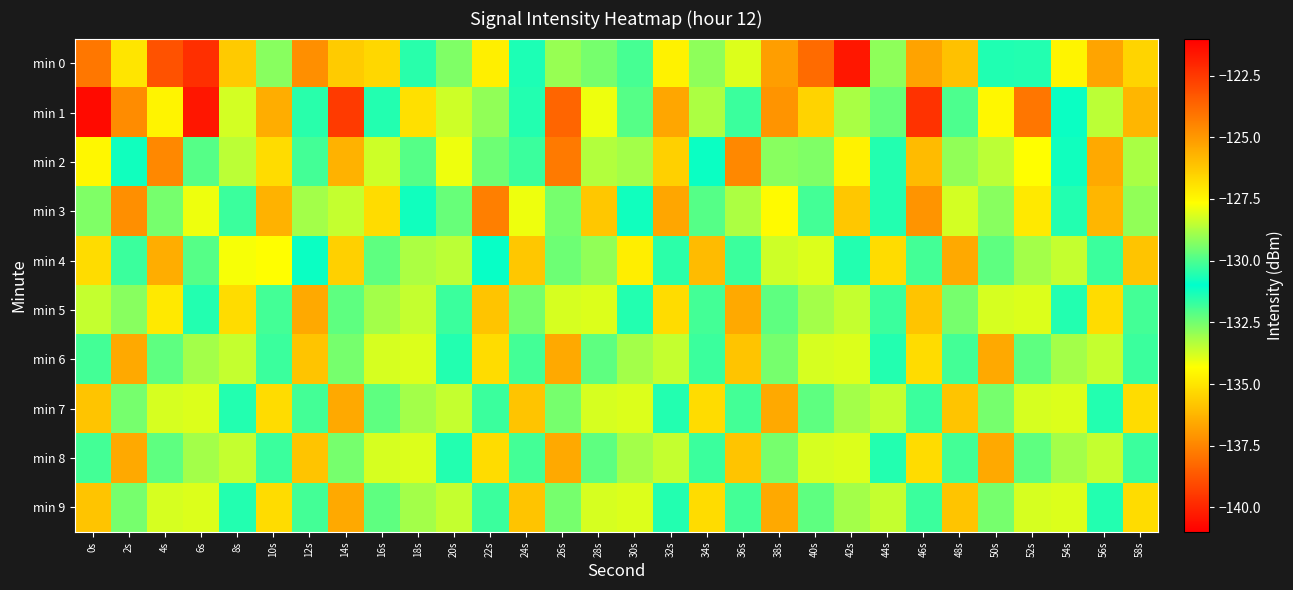

At which category is the sum across all series the highest?

46s